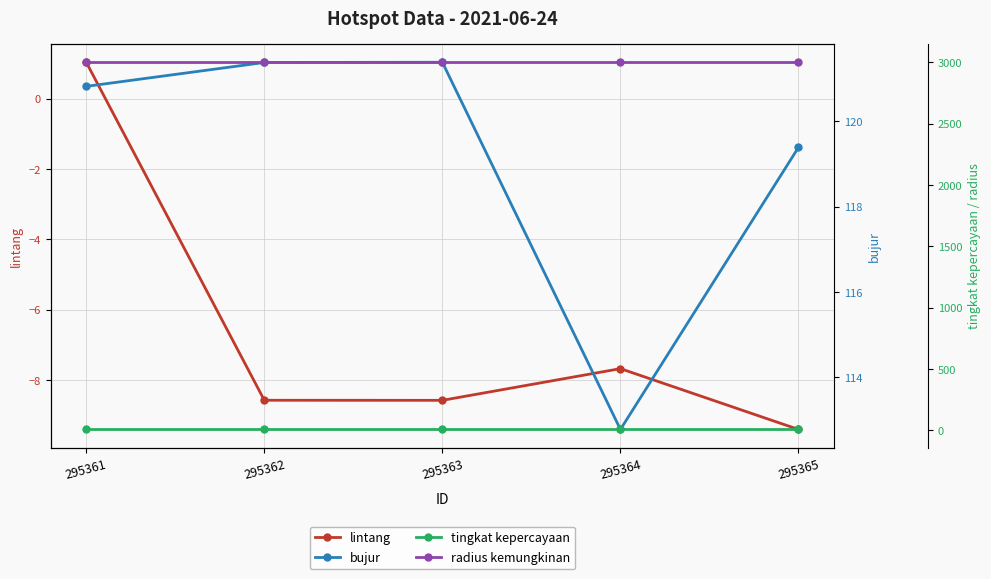

What is the value of the bujur point at the 5th from the left?

119.4